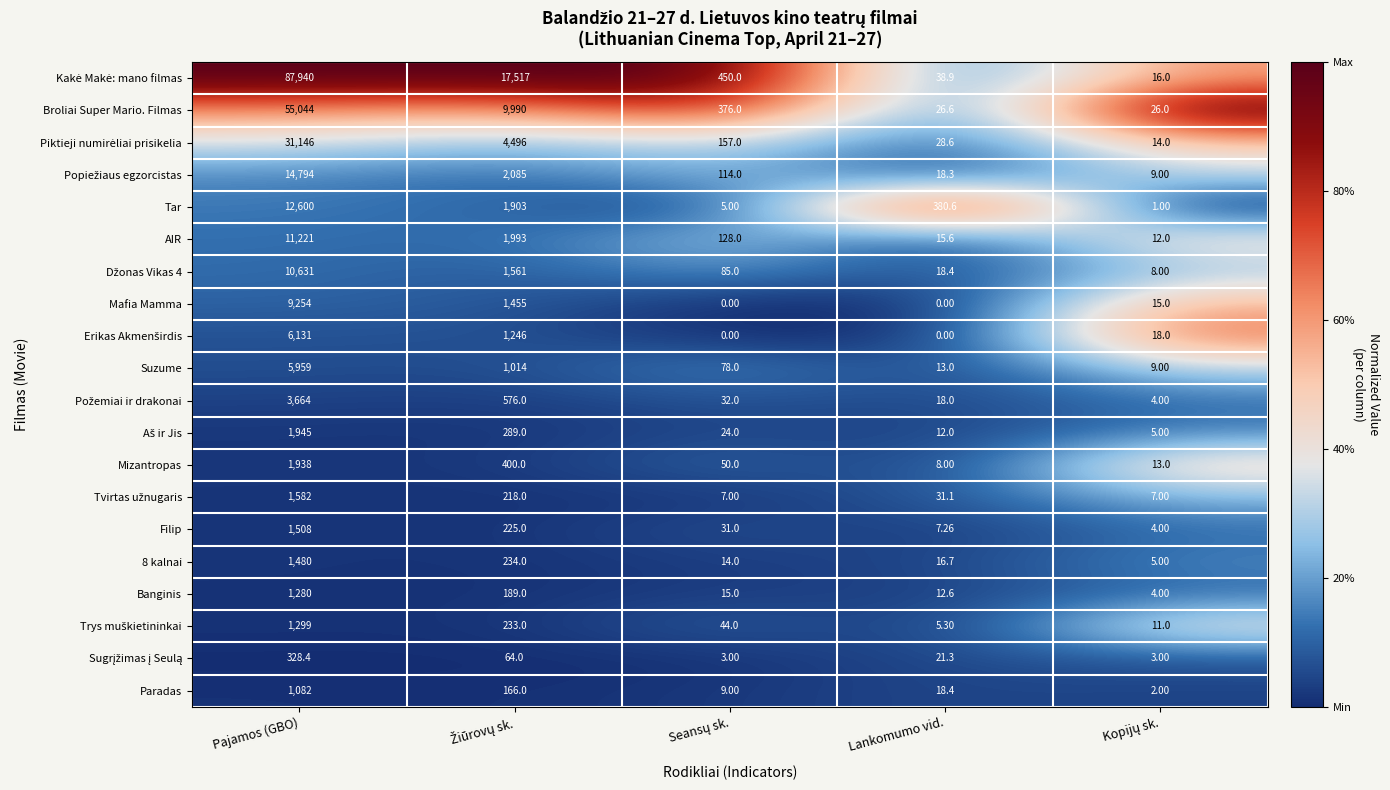

At which category is the sum across all series the highest?

Pajamos (GBO)